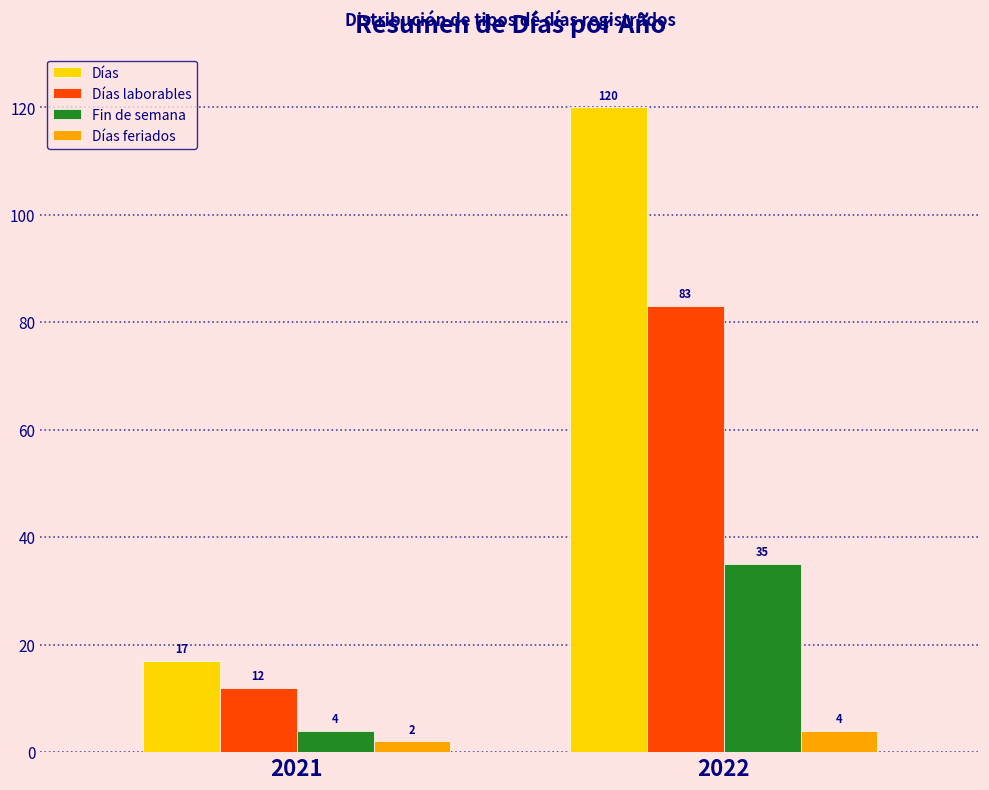

Rank the series at 2022 from lowest to highest value.

Días feriados, Fin de semana, Días laborables, Días